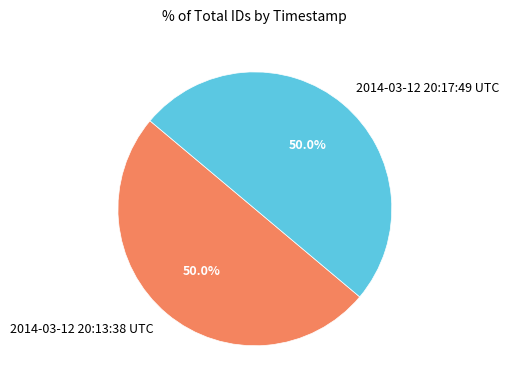

What is the ratio of the value at 2014-03-12 20:17:49 UTC to the value at 2014-03-12 20:13:38 UTC?

1.0